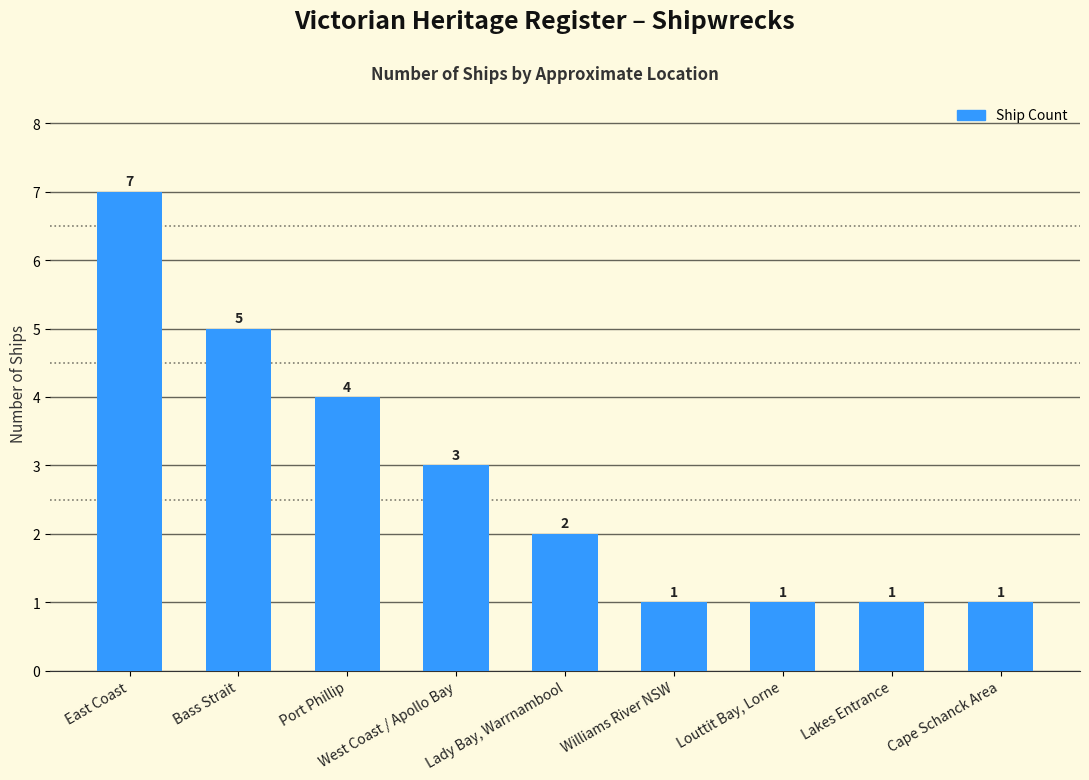

How many bars are there in total?

9